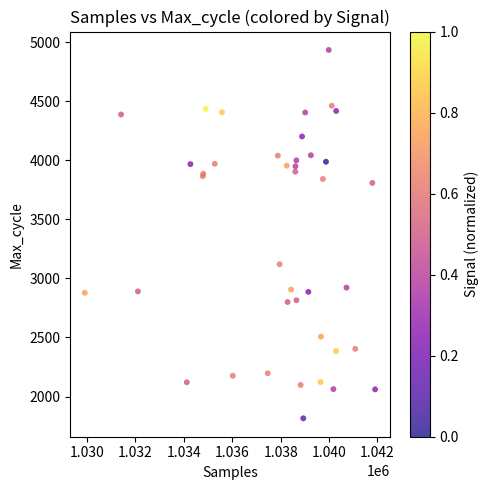

What Y value in the scatter plot is closest to 3374?

3120